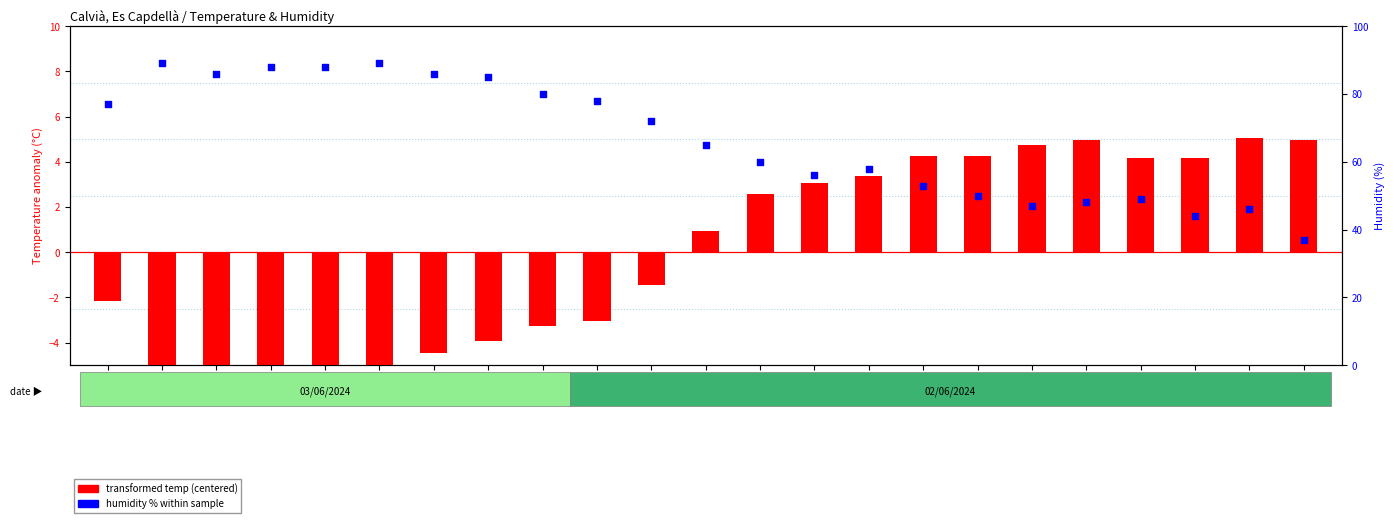

Which series reaches the maximum Y coordinate?

humidity % within sample